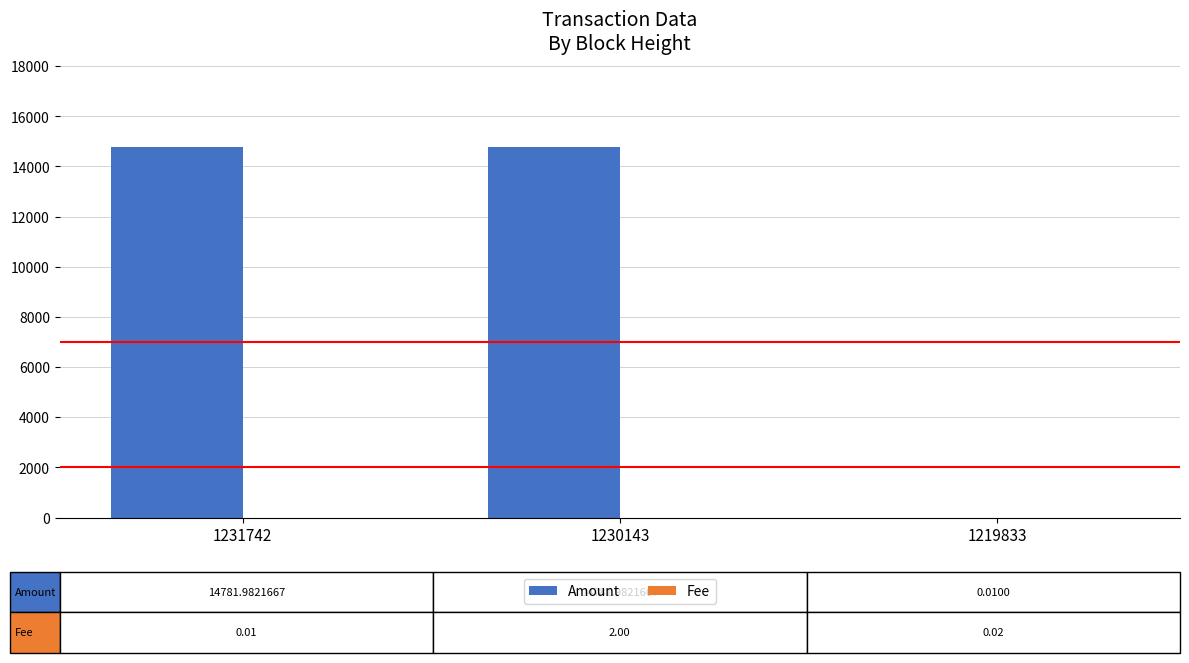

Which series has the largest total across all categories?

Amount